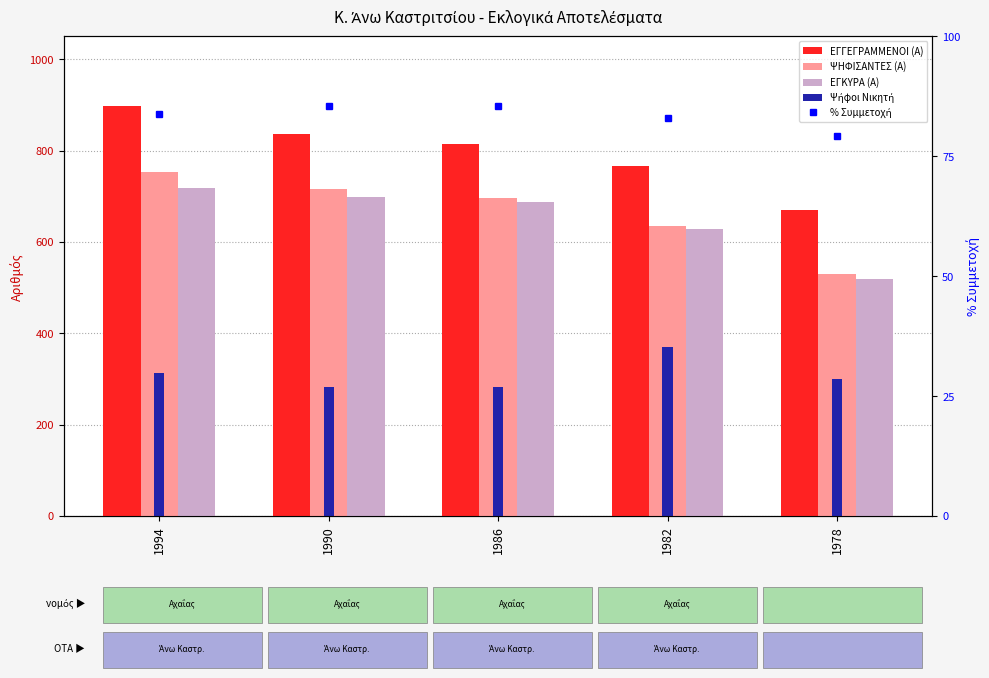

What is the value of the ΕΓΓΕΓΡΑΜΜΕΝΟΙ (Α) bar at the 1st from the left?

897.0